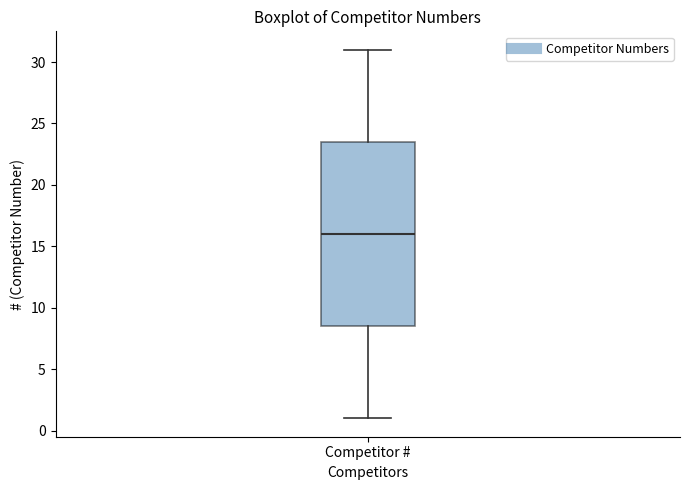

Read this box plot against the y-axis: the position of the median line, the range covered by the box, and the ends of both whiskers. The values are not printed on the chart, so give them approximately, as read against the axis.

median 16.0, box 8.5 to 23.5, whiskers 1.0 to 31.0